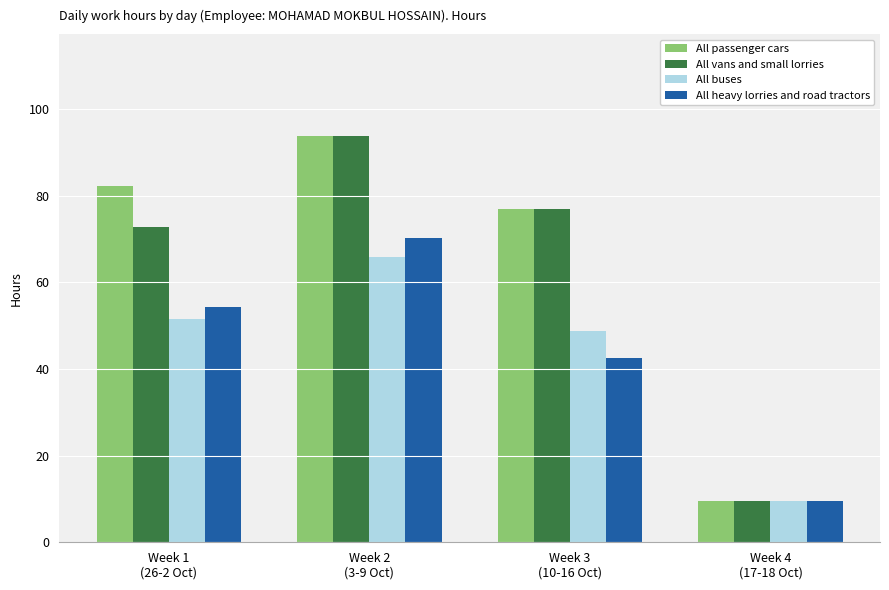

Where is All vans and small lorries nearest to the value 51?

Week 1
(26-2 Oct)